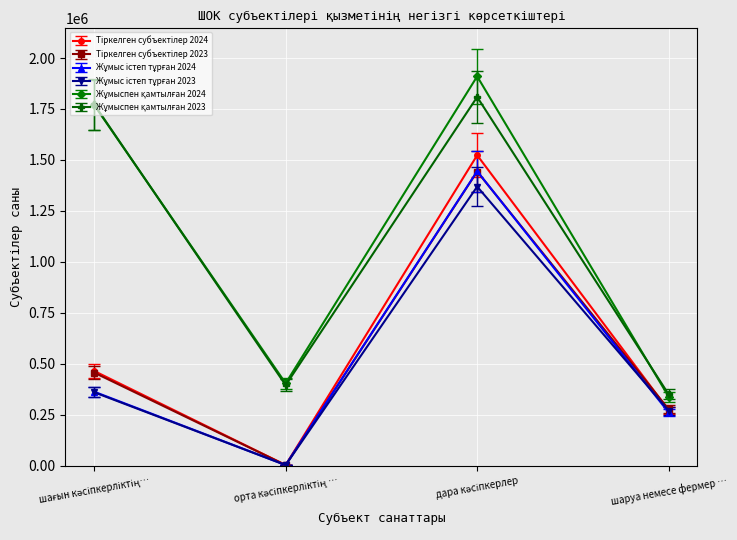

What is the difference between the second highest and minimum values in the Жұмыспен қамтылған 2023 series?

1423375.0